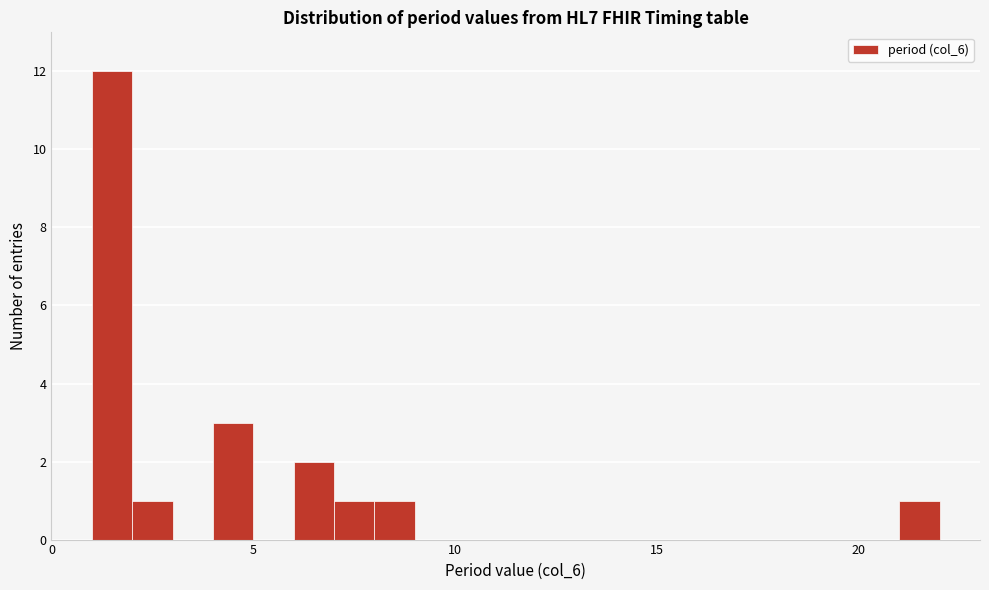

Read against the x-axis, roughly where is the centre of the tallest bar?

1.5